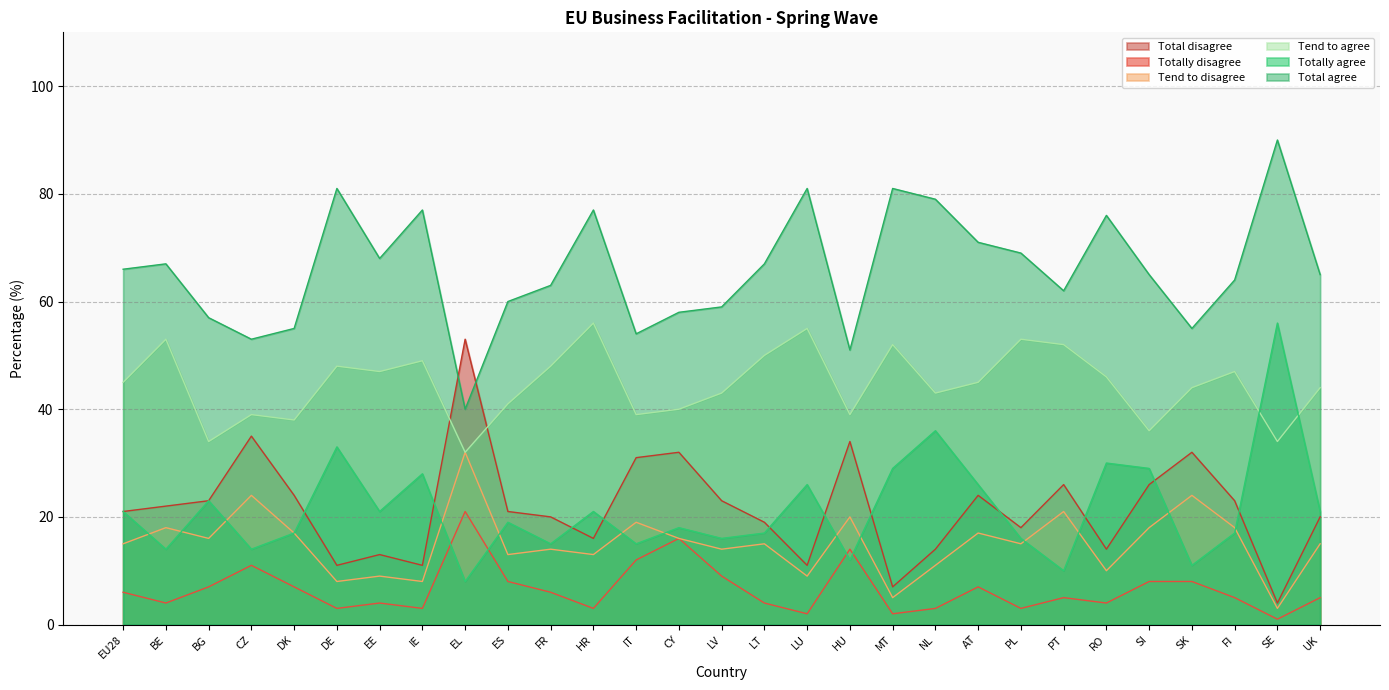

Reading left to right, list all the values displayed in this chart.

Totally agree: 21	14	23	14	17	33	21	28	8	19	15	21	15	18	16	17	26	12	29	36	26	16	10	30	29	11	17	56	21
Tend to agree: 45	53	34	39	38	48	47	49	32	41	48	56	39	40	43	50	55	39	52	43	45	53	52	46	36	44	47	34	44
Tend to disagree: 15	18	16	24	17	8	9	8	32	13	14	13	19	16	14	15	9	20	5	11	17	15	21	10	18	24	18	3	15
Totally disagree: 6	4	7	11	7	3	4	3	21	8	6	3	12	16	9	4	2	14	2	3	7	3	5	4	8	8	5	1	5
Total agree: 66	67	57	53	55	81	68	77	40	60	63	77	54	58	59	67	81	51	81	79	71	69	62	76	65	55	64	90	65
Total disagree: 21	22	23	35	24	11	13	11	53	21	20	16	31	32	23	19	11	34	7	14	24	18	26	14	26	32	23	4	20